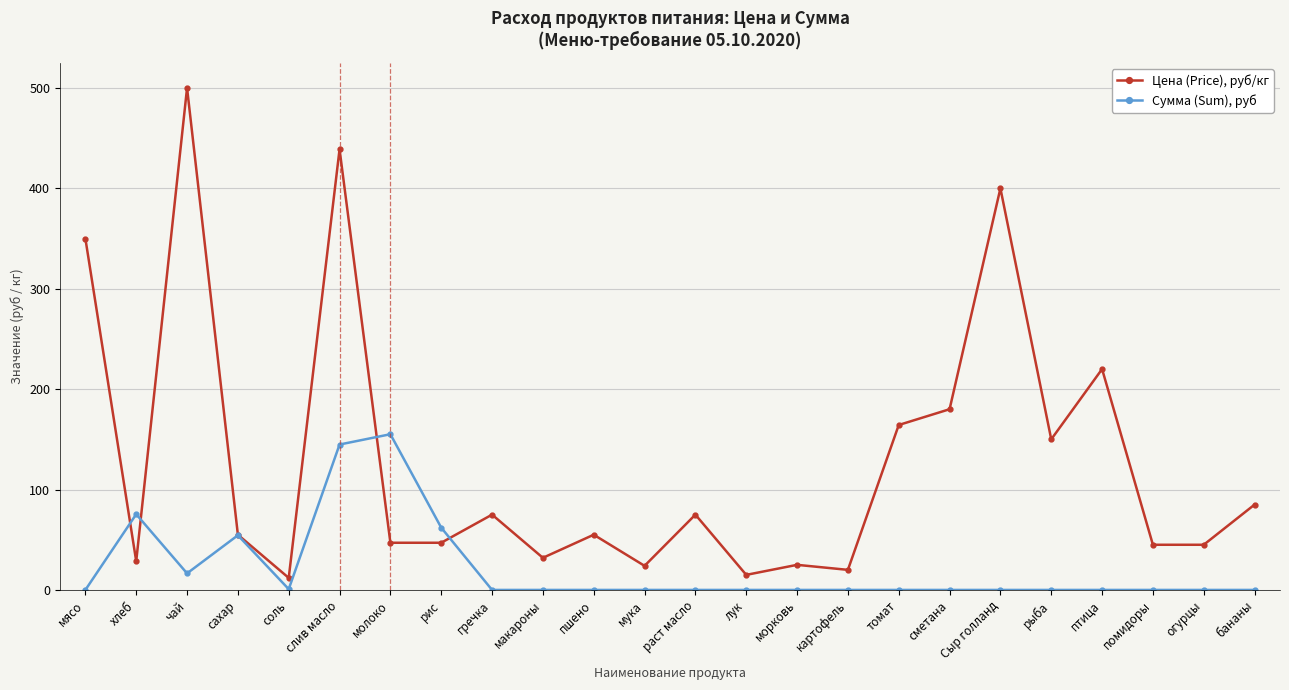

At which label does Цена (Price), руб/кг first exceed 55?

мясо